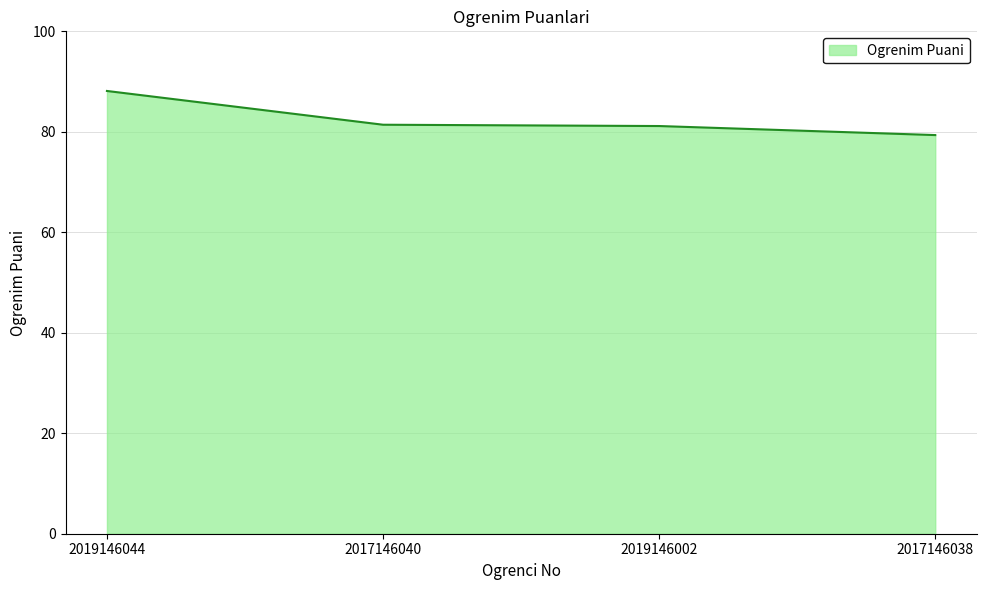

How many series are shown in this chart?

1